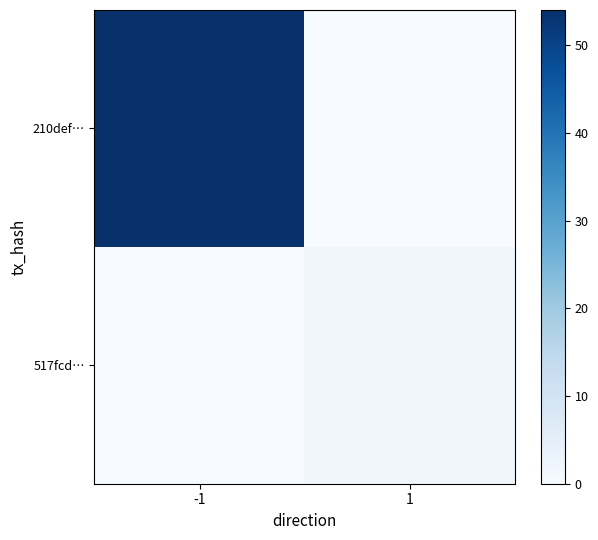

List the series in order of their overall mean, lowest first.

517fcd…, 210def…